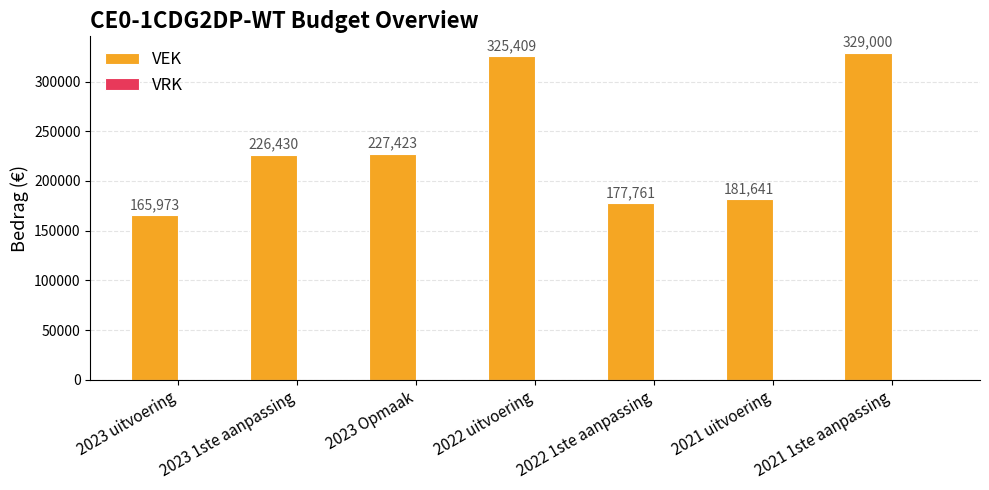

What is the label of the 4th bar from the right?

2022 uitvoering